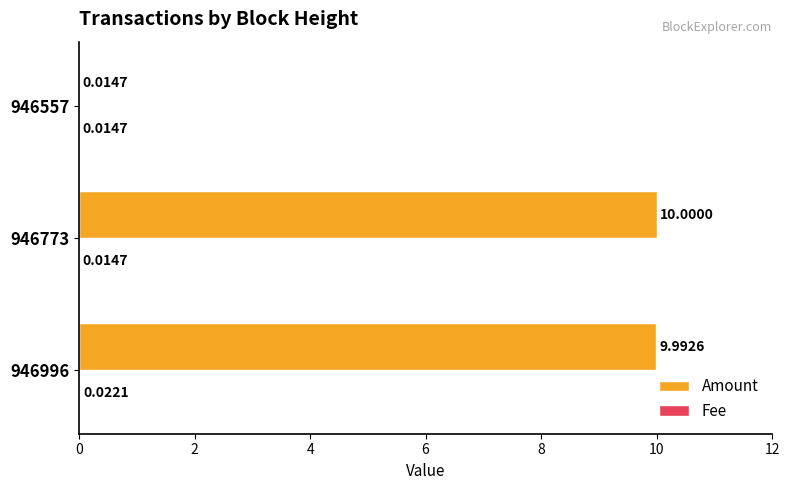

Between 946773 and 946557, which series saw the biggest shift?

Amount